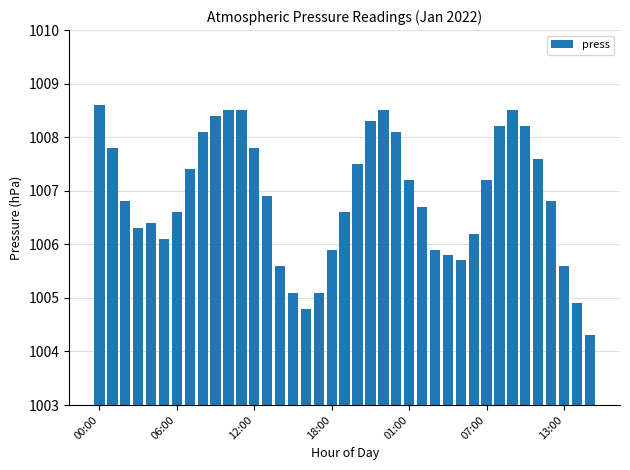

What is the smallest value displayed?

1004.3